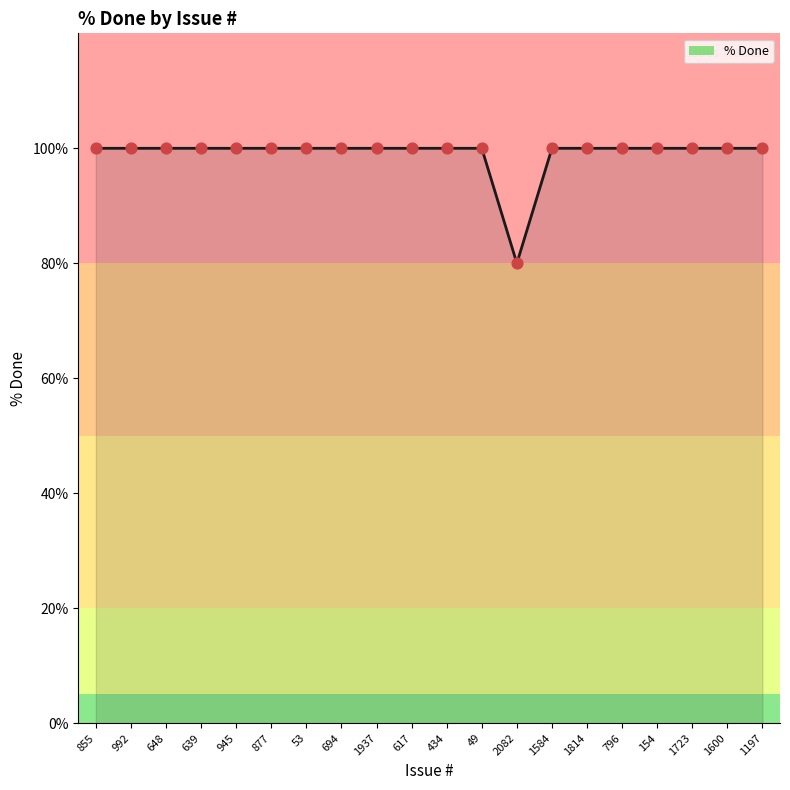

What is the change in value from 617 to 2082?

-20